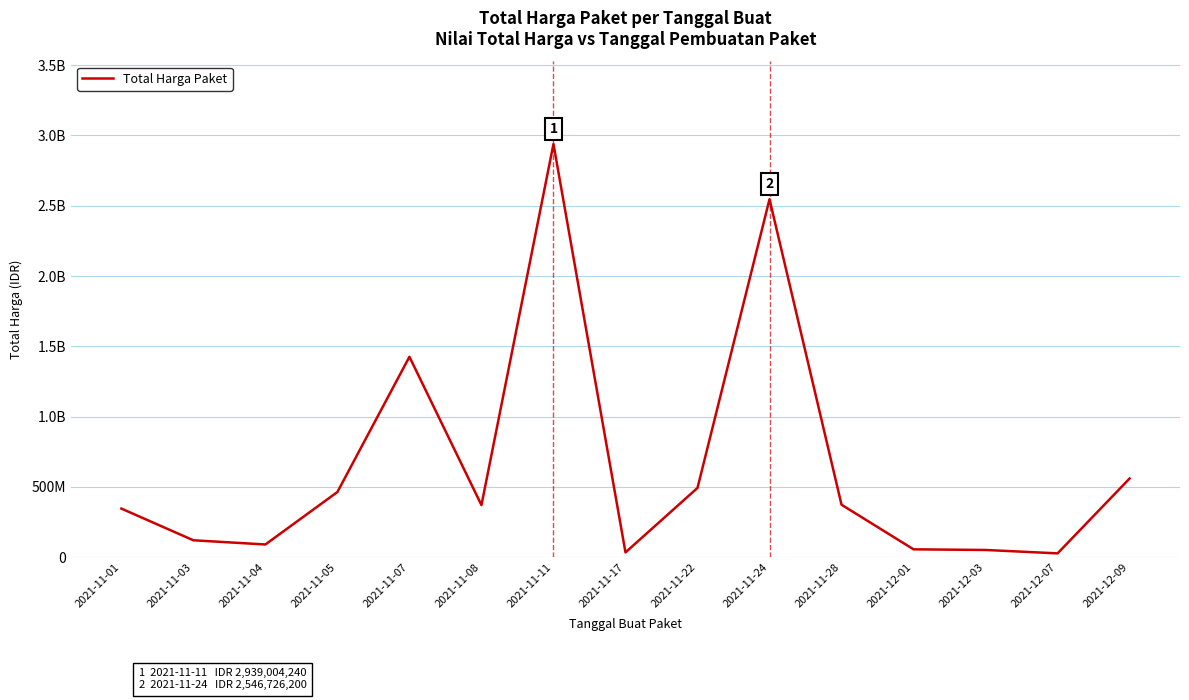

At which label does the data first exceed 370766000?

2021-11-05